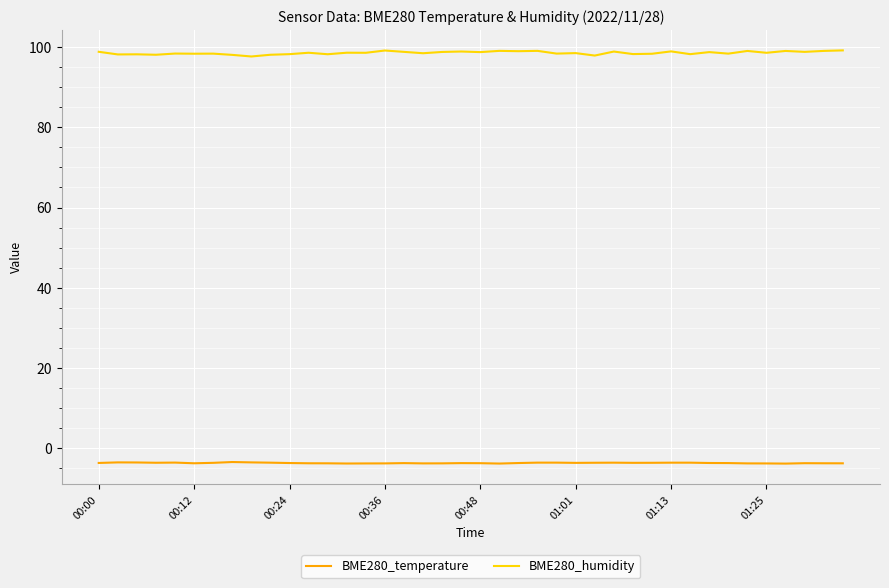

True or false: BME280_humidity and BME280_temperature cross at least once.

False